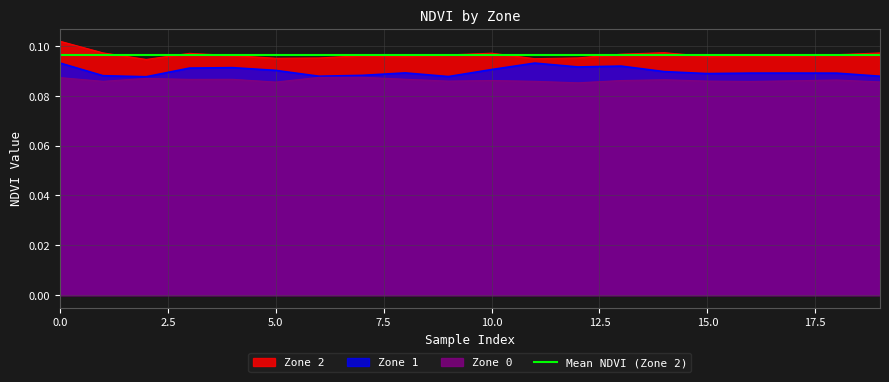

Reading left to right, extract all data points from this chart.

Zone 0: 0.1	0.1	0.1	0.1	0.1	0.1	0.1	0.1	0.1	0.1	0.1	0.1	0.1	0.1	0.1	0.1	0.1	0.1	0.1	0.1
Zone 1: 0.1	0.1	0.1	0.1	0.1	0.1	0.1	0.1	0.1	0.1	0.1	0.1	0.1	0.1	0.1	0.1	0.1	0.1	0.1	0.1
Zone 2: 0.1	0.1	0.1	0.1	0.1	0.1	0.1	0.1	0.1	0.1	0.1	0.1	0.1	0.1	0.1	0.1	0.1	0.1	0.1	0.1